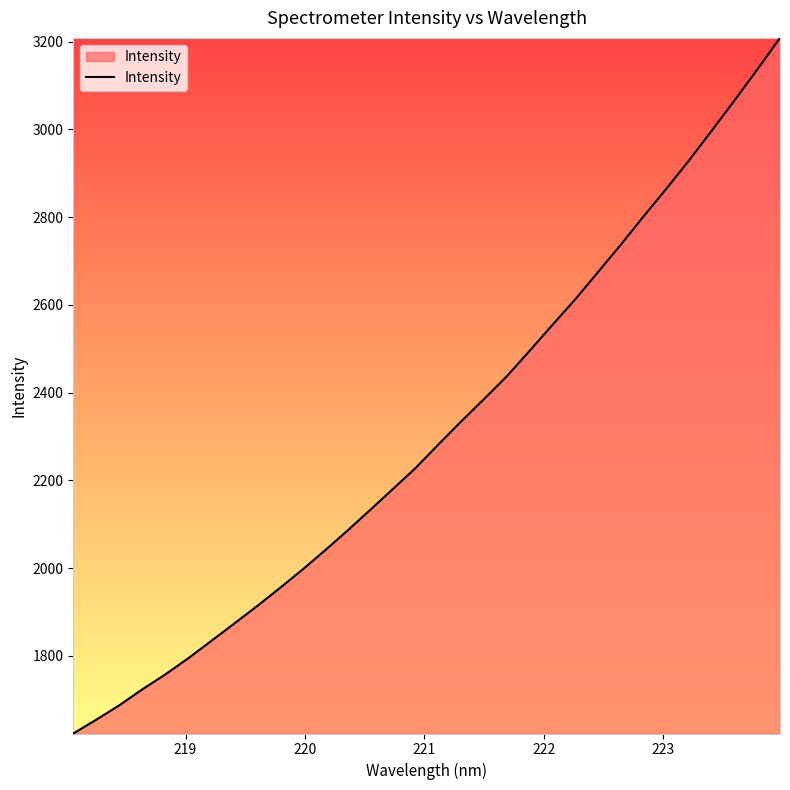

What is the greatest value displayed?

3208.8